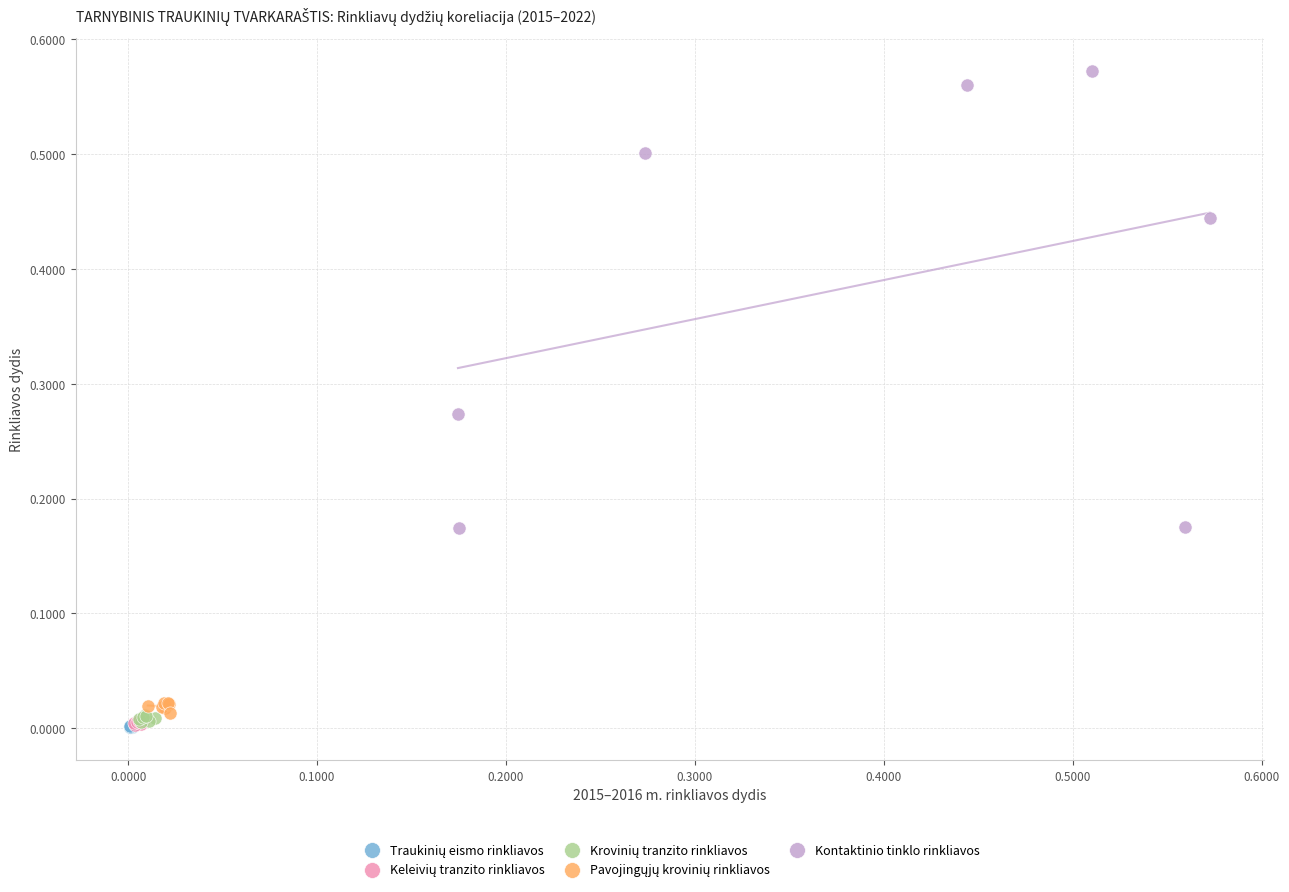

Which series reaches the maximum Y coordinate?

Kontaktinio tinklo rinkliavos